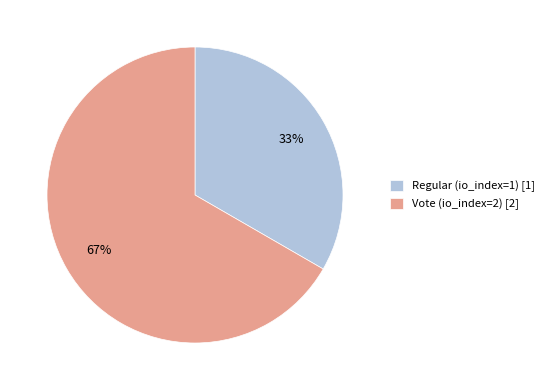

To the nearest percent, what is the average slice percentage?

50%